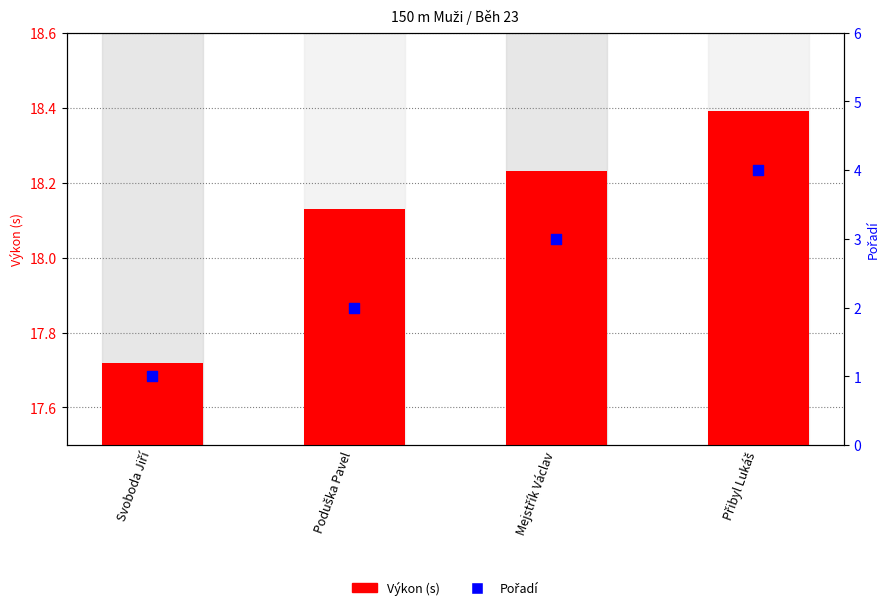

At how many categories does at least one series exceed 8?

4